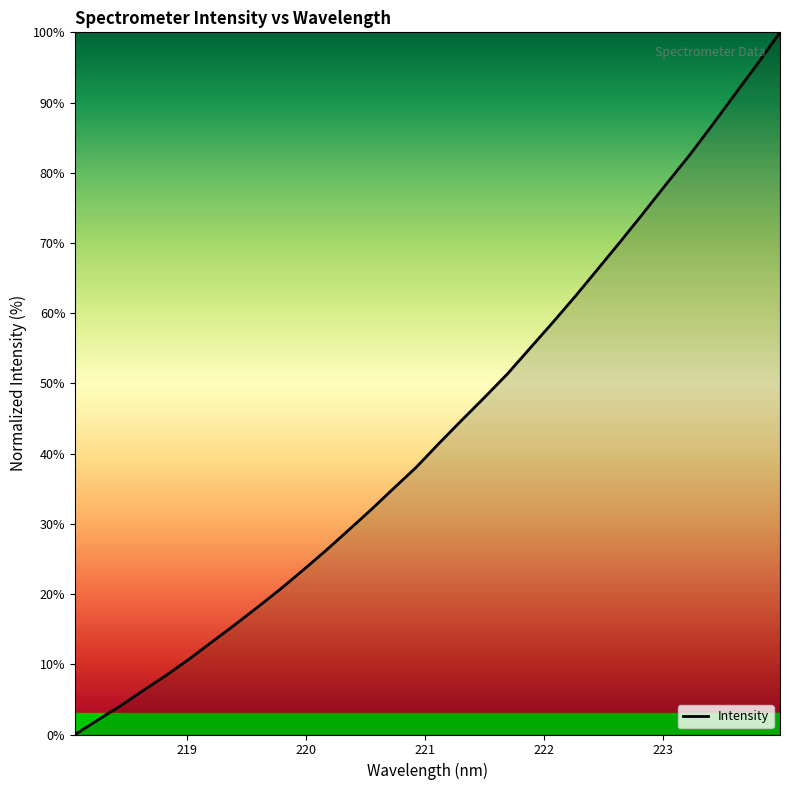

What is the maximum value shown in the chart?

100.0